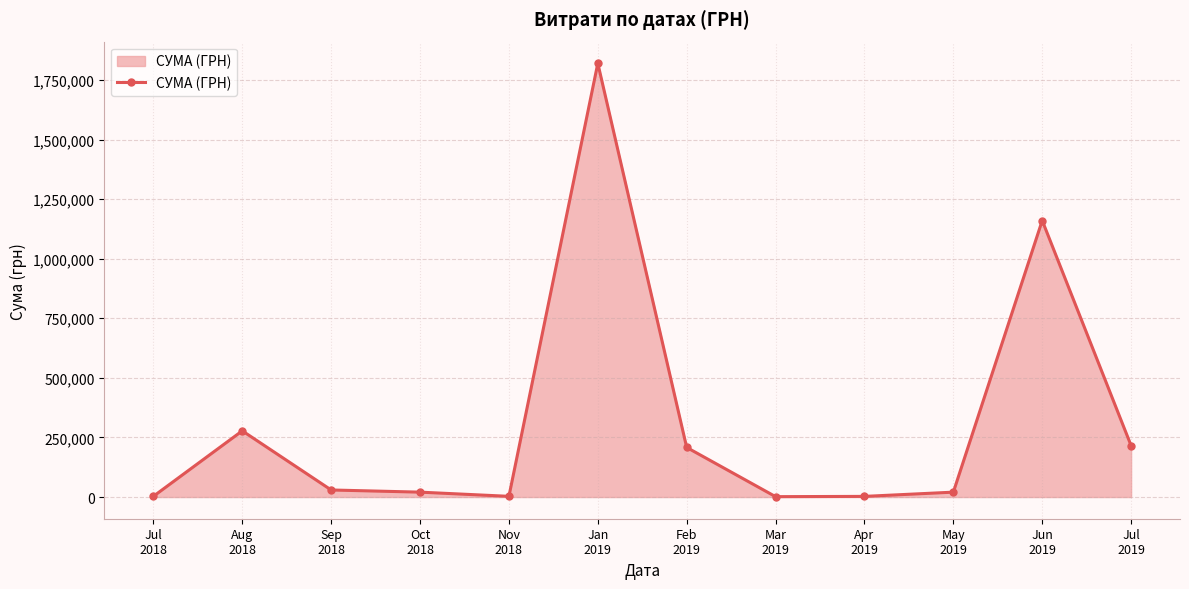

What is the value of the 4th point from the left?

20530.8